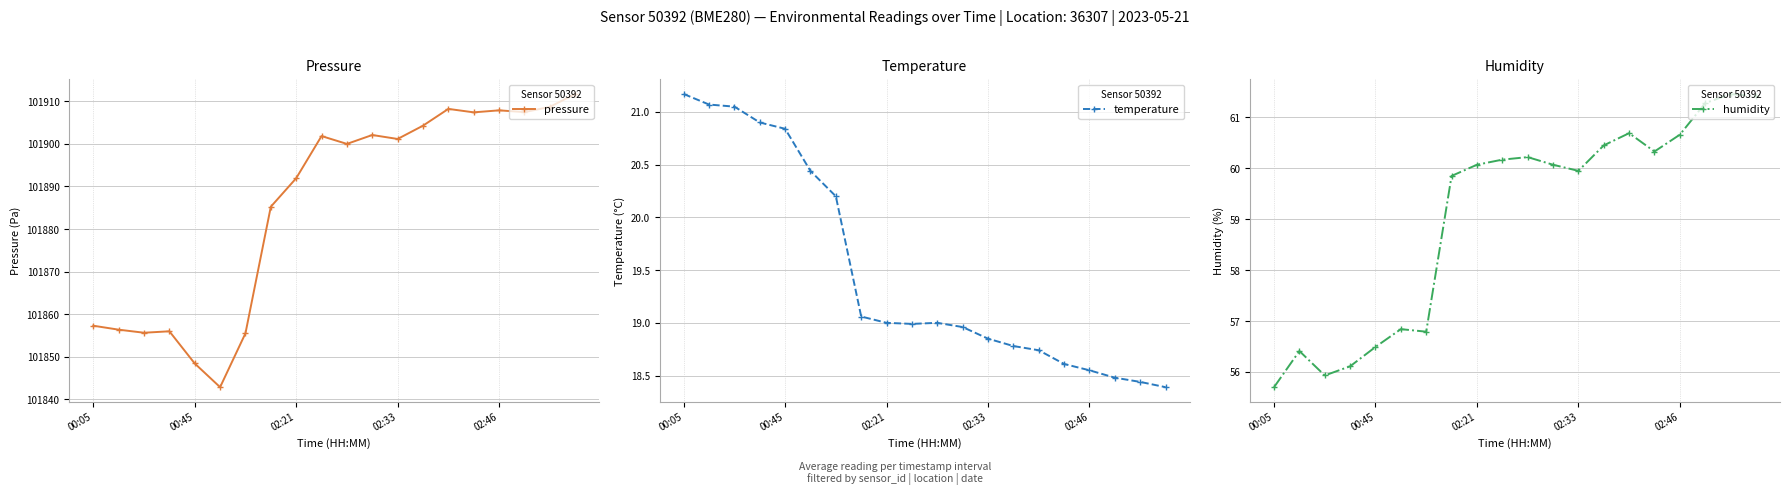

True or false: temperature and humidity cross at least once.

False